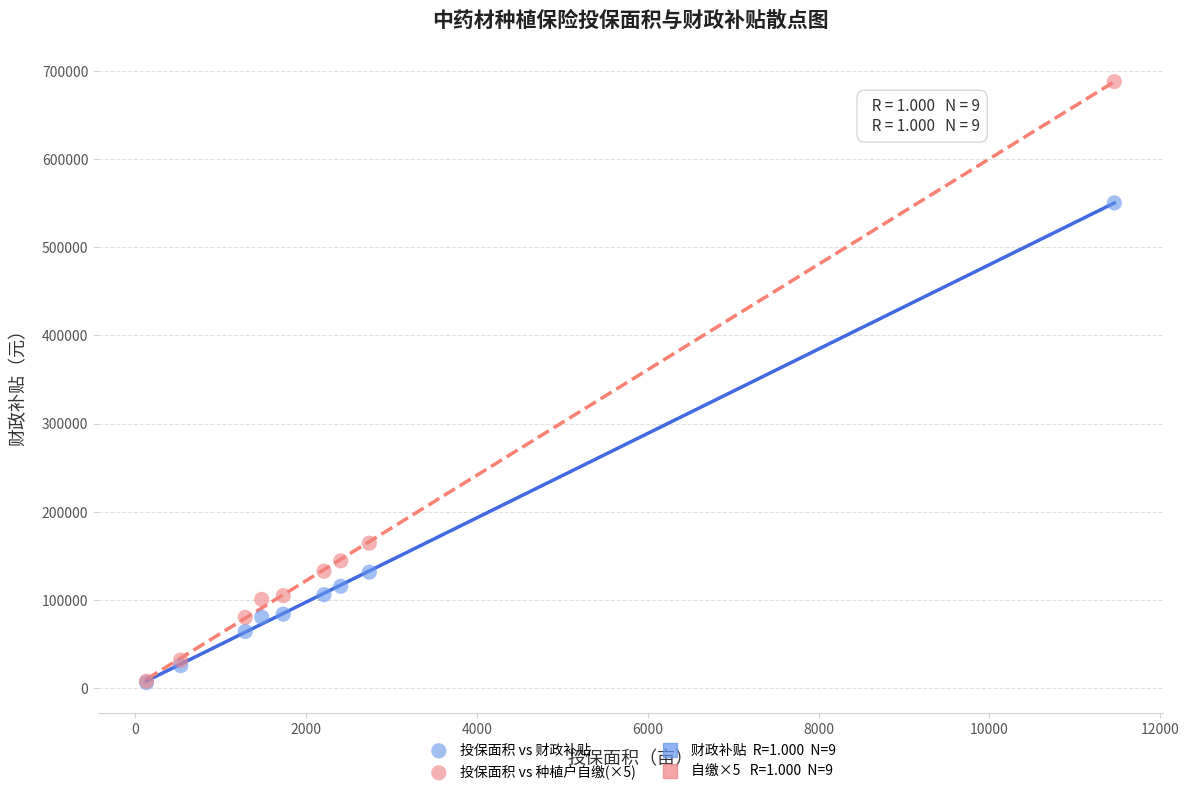

Across all series, what Y value is closest to 346999?

164316.6